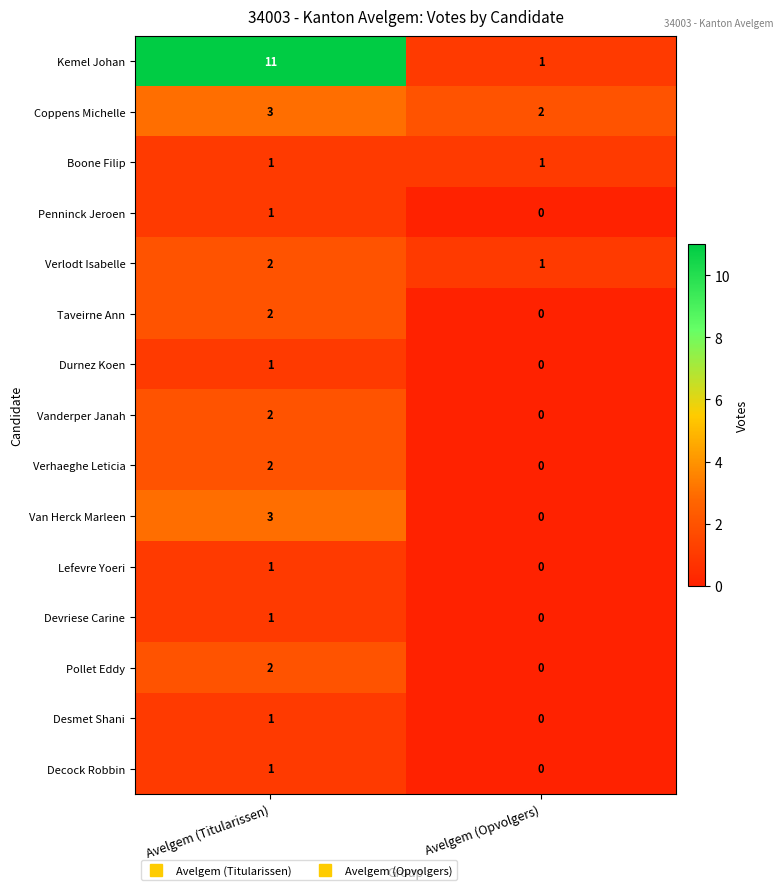

Which series has the largest range (max minus min)?

Kemel Johan